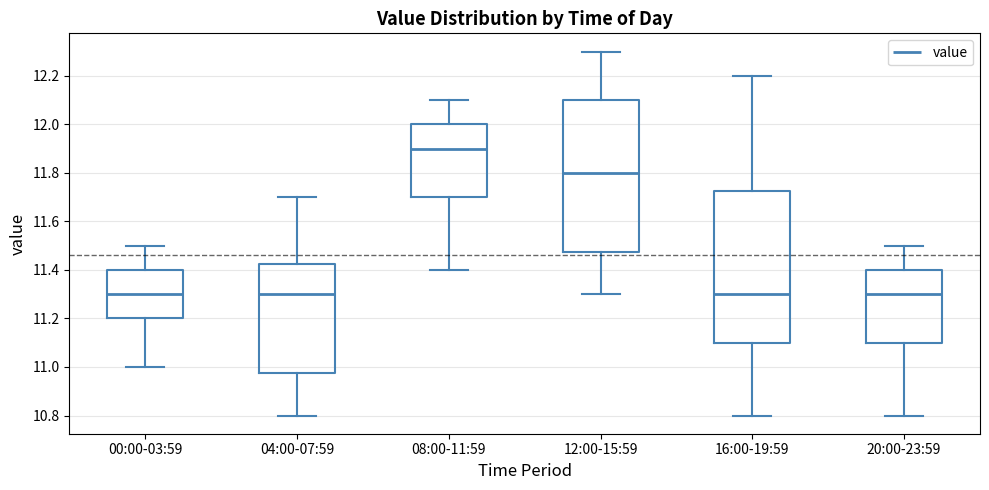

Where does the median line of the box for 04:00-07:59 sit on the y-axis? The values are not printed on the chart, so give them approximately, as read against the axis.

11.30